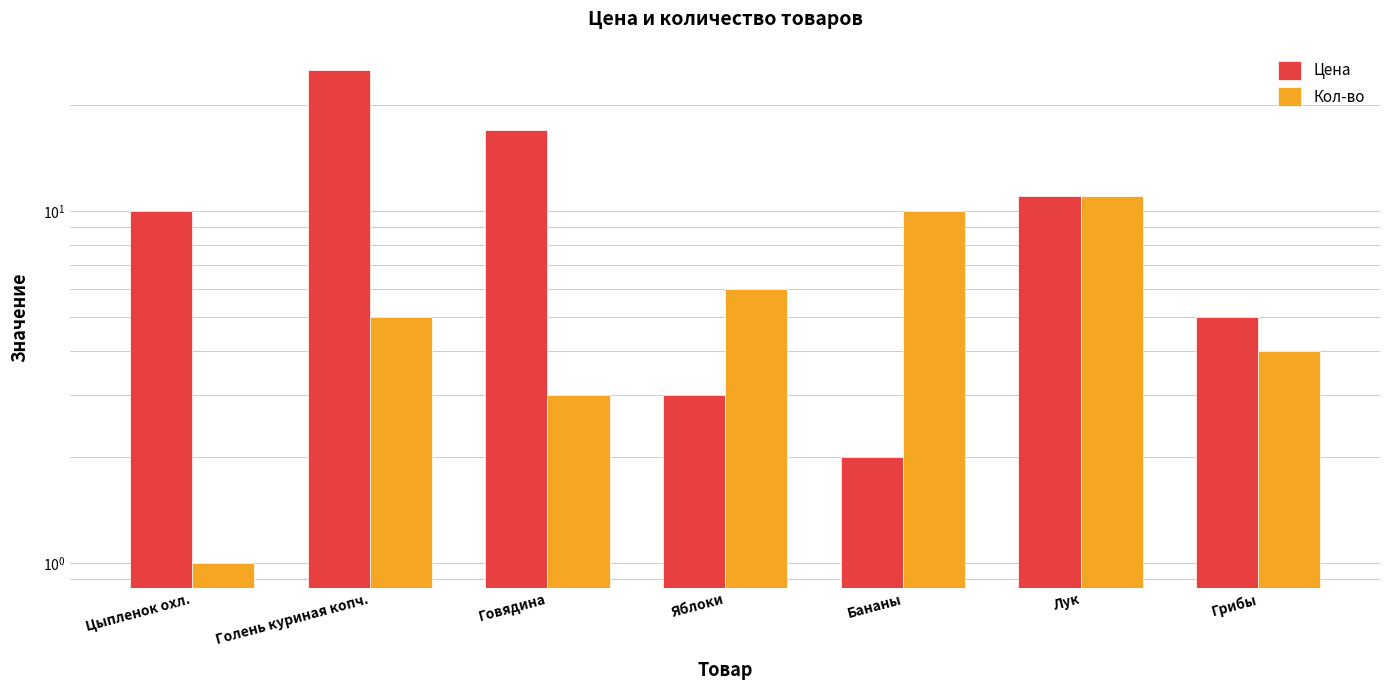

What is the label of the 6th bar from the left?

Лук